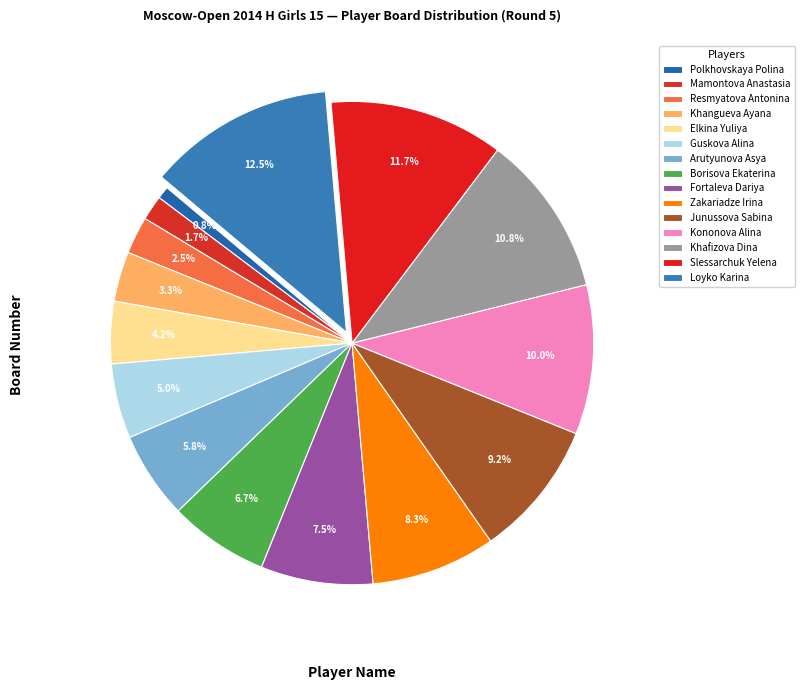

What is the total percentage of Mamontova Anastasia and Junussova Sabina?

10.8%